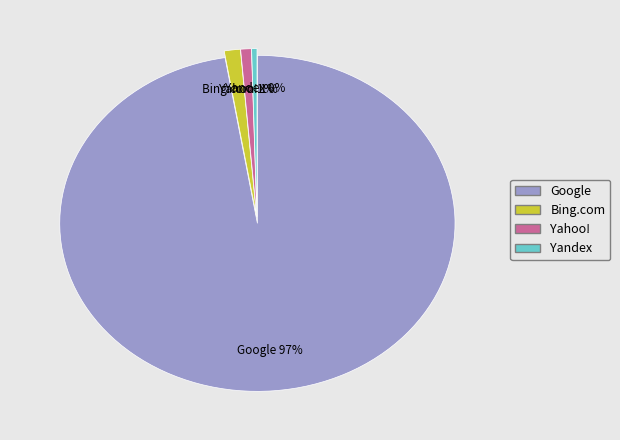

True or false: Yahoo! accounts for 1% of the total.

True